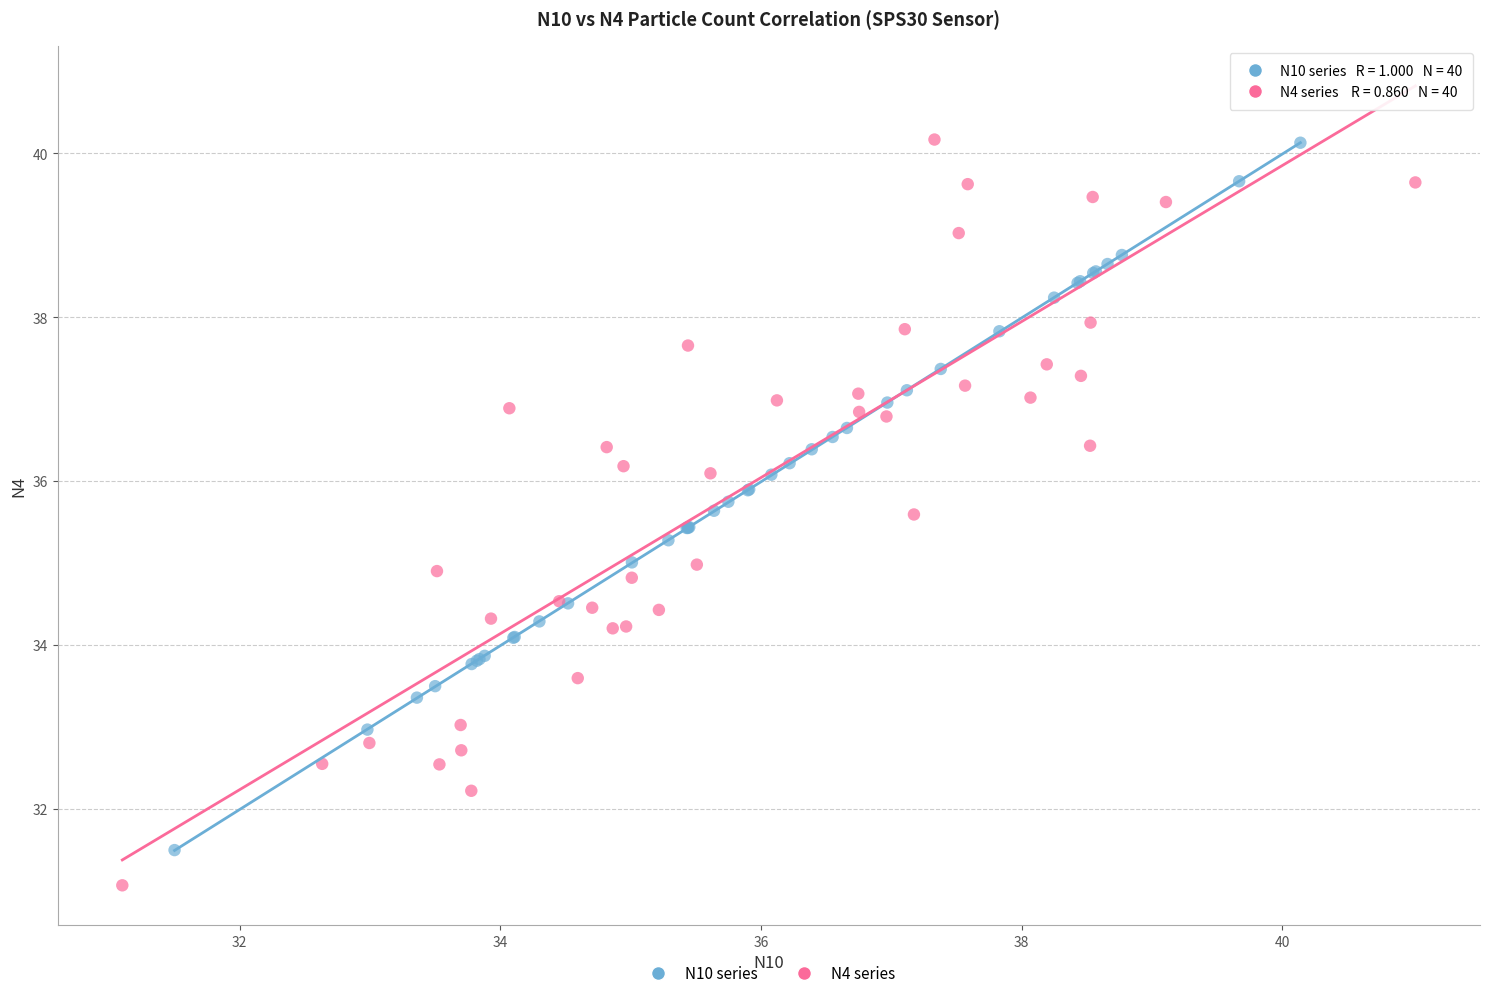

Which series has the widest spread of Y values?

N4 series